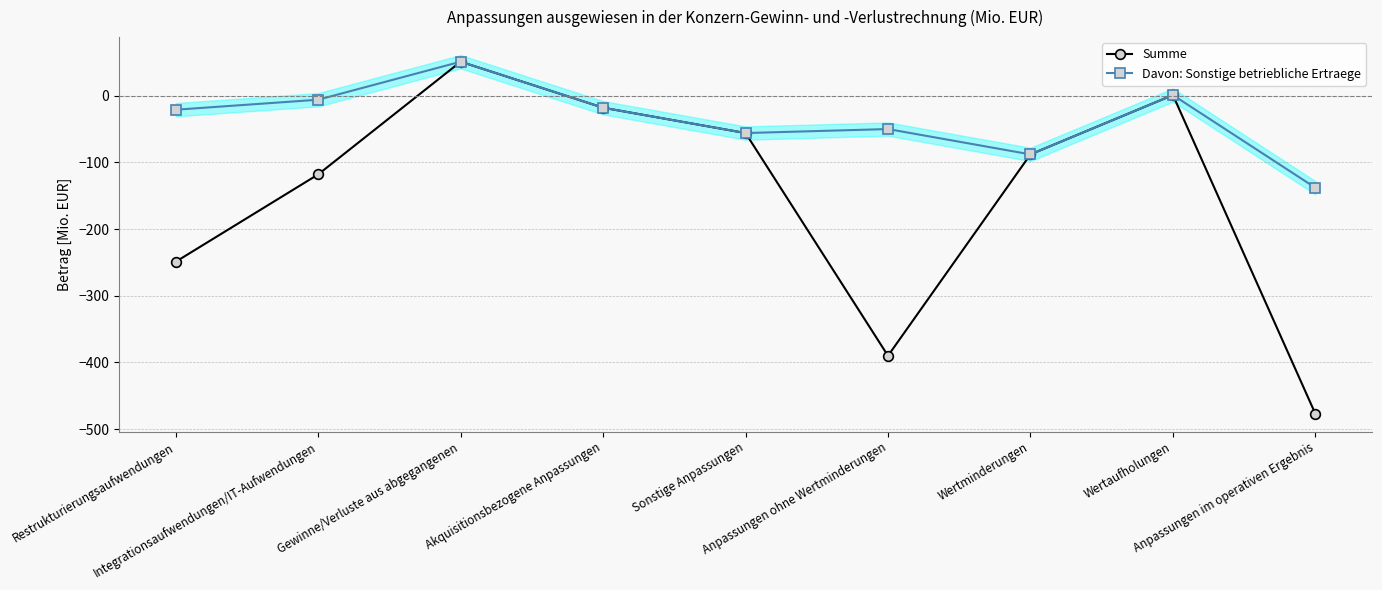

What is the approximate value of Davon: Sonstige betriebliche Ertraege at Akquisitionsbezogene Anpassungen?

-18